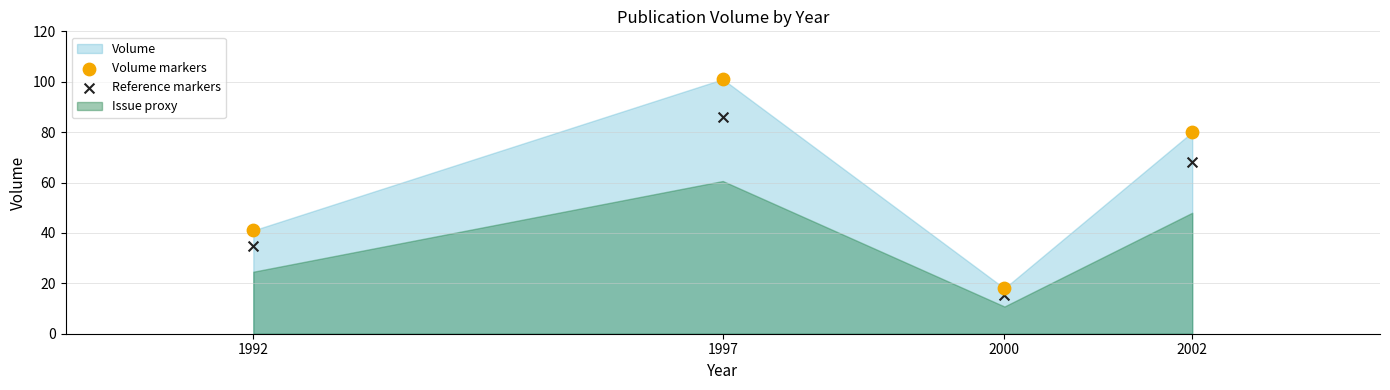

In the Volume markers series, what Y value is closest to 59?

41.0